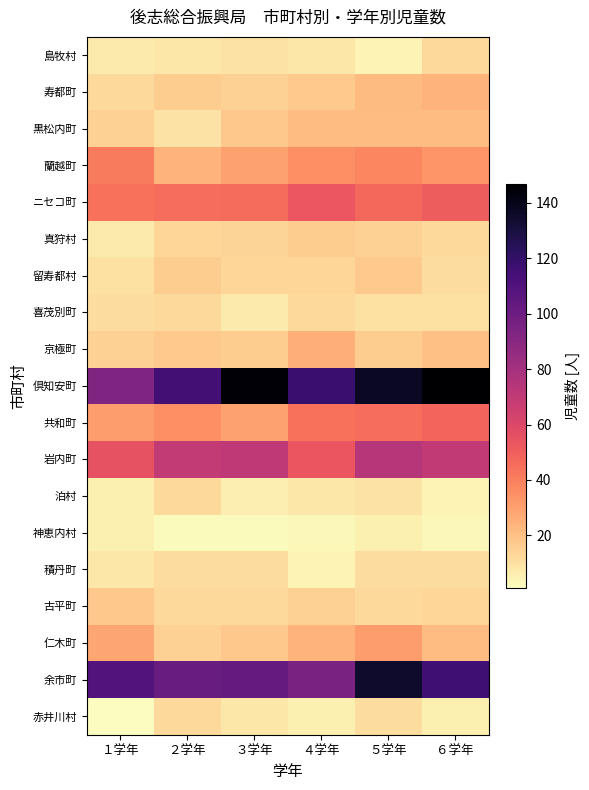

At which category is the sum across all series the highest?

５学年